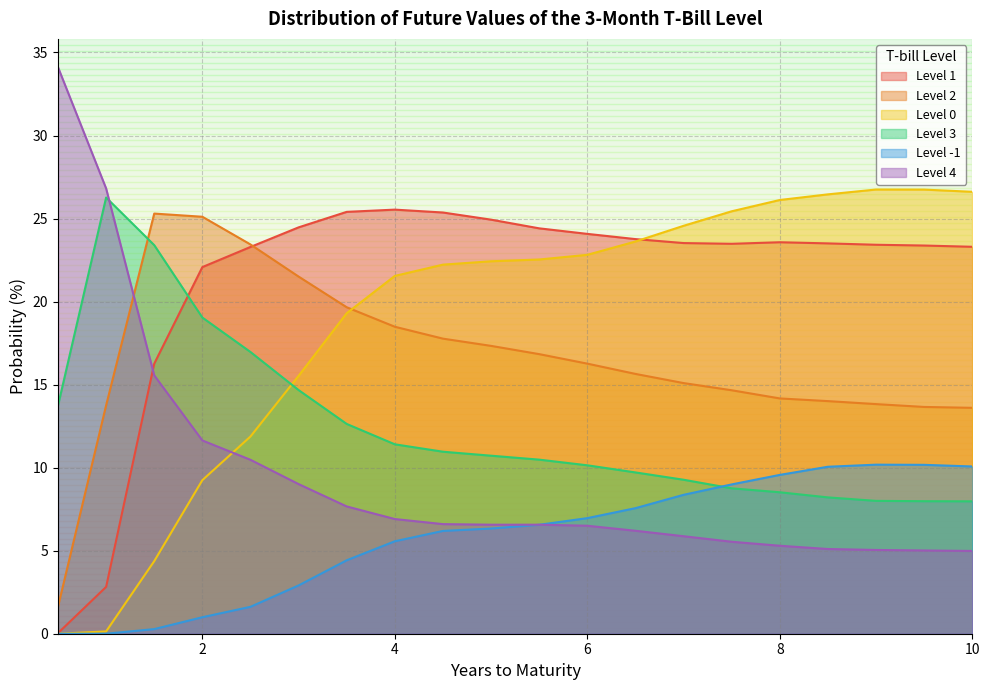

The Level 4 series shows 7.1 at 2.5. True or false?

False